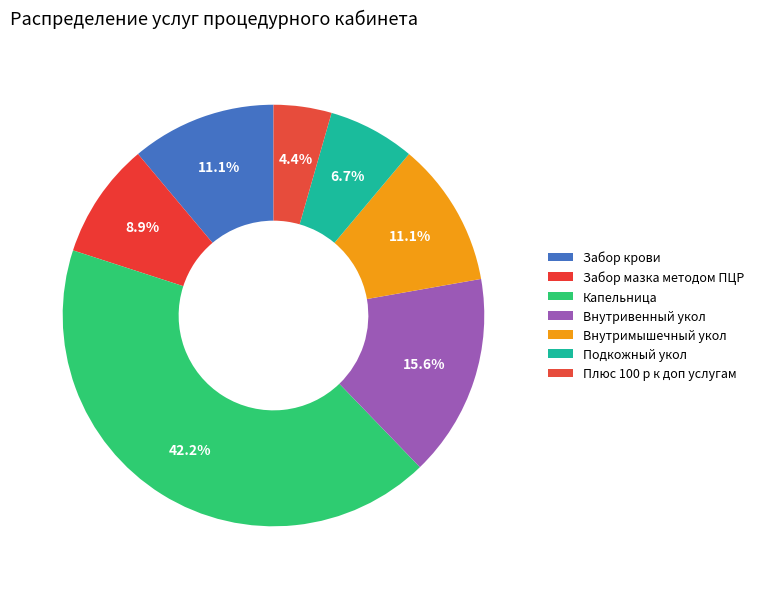

Does any single category account for the majority?

No